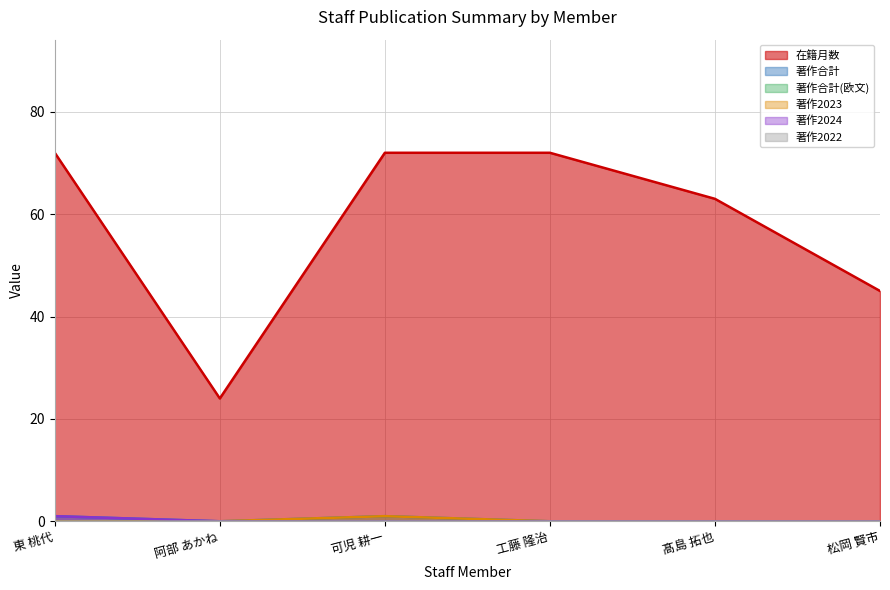

What is the sum of all 著作2024 values?

1